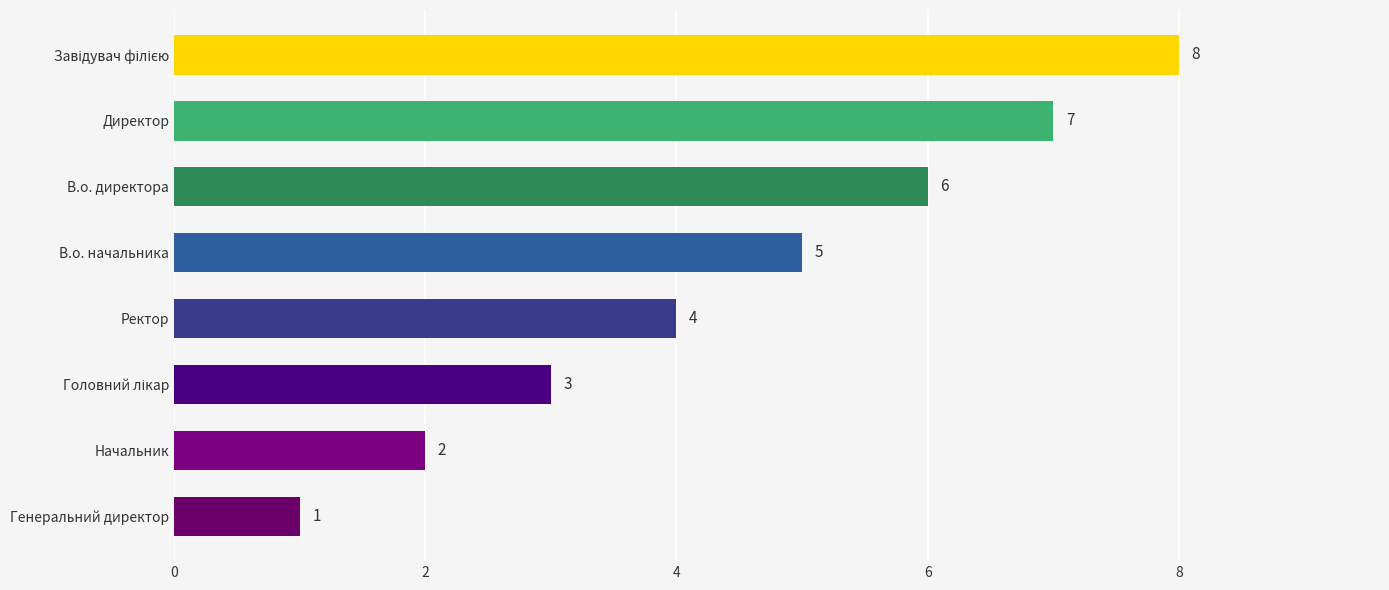

True or false: the data shows 2 at Директор.

False